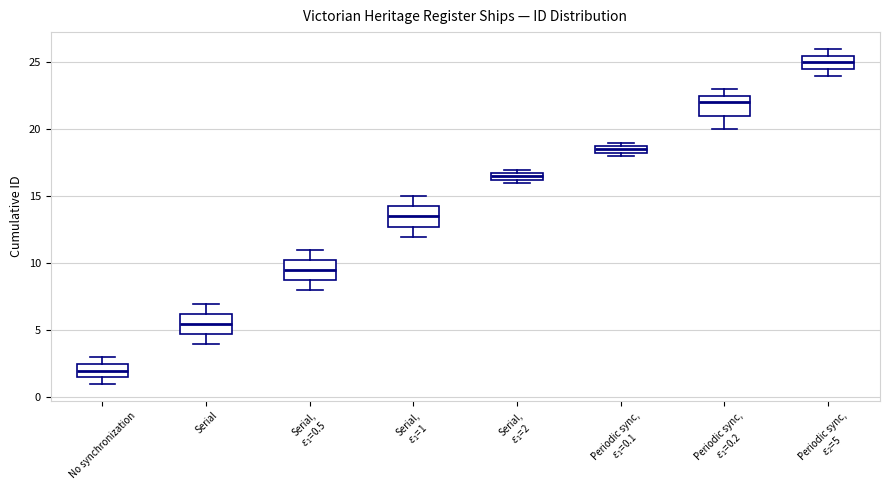

Where is the upper edge of the box for Periodic sync, $\varepsilon_2$=5 on the y-axis? The values are not printed on the chart, so give them approximately, as read against the axis.

25.5